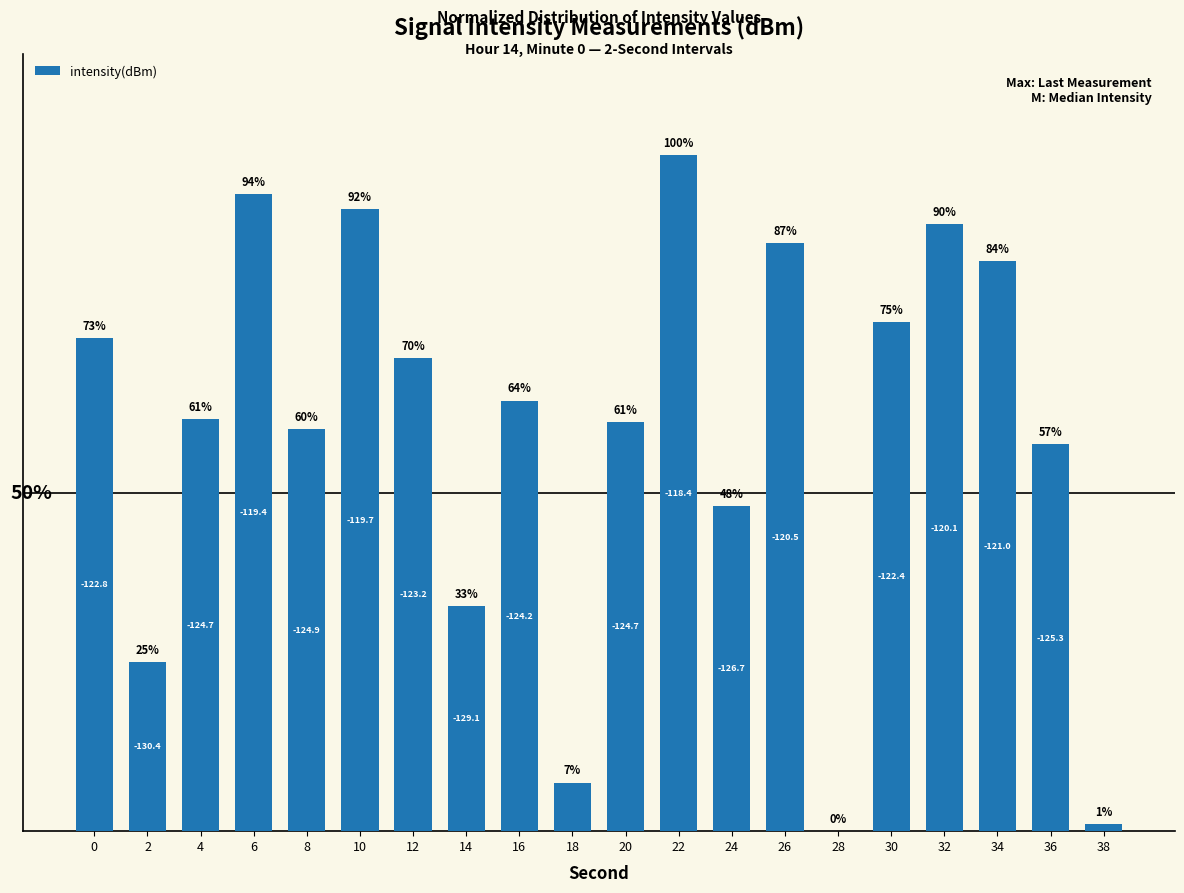

Are the bars horizontal?

No